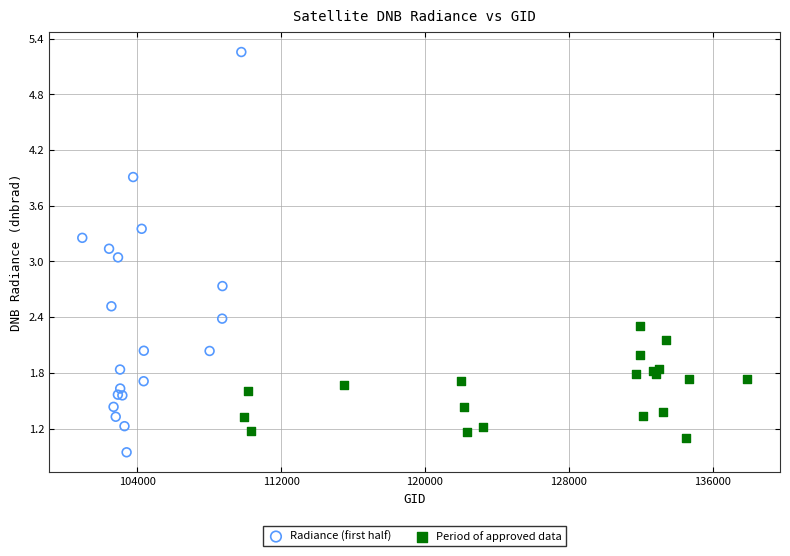

Which series contains the highest Y value?

Radiance (first half)